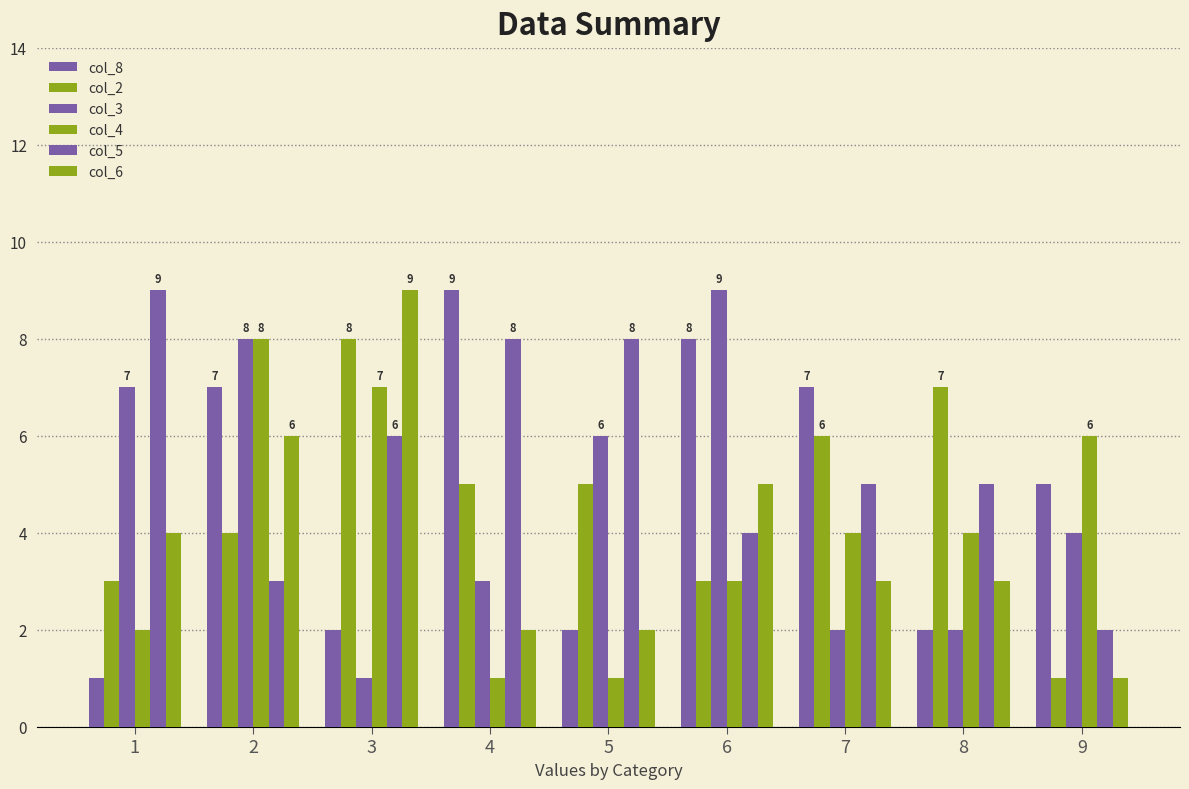

What is the value of the col_6 bar at the 9th from the left?

1